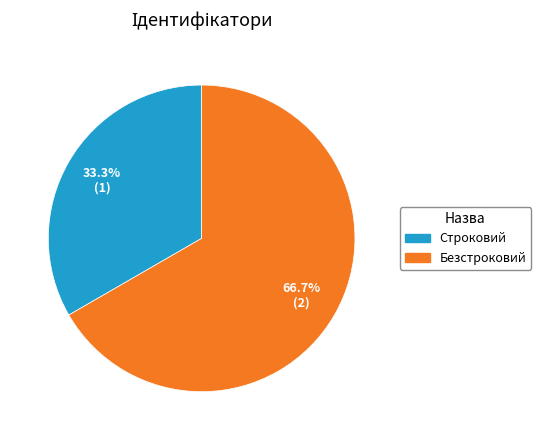

Which slice represents more than half of the pie?

Безстроковий